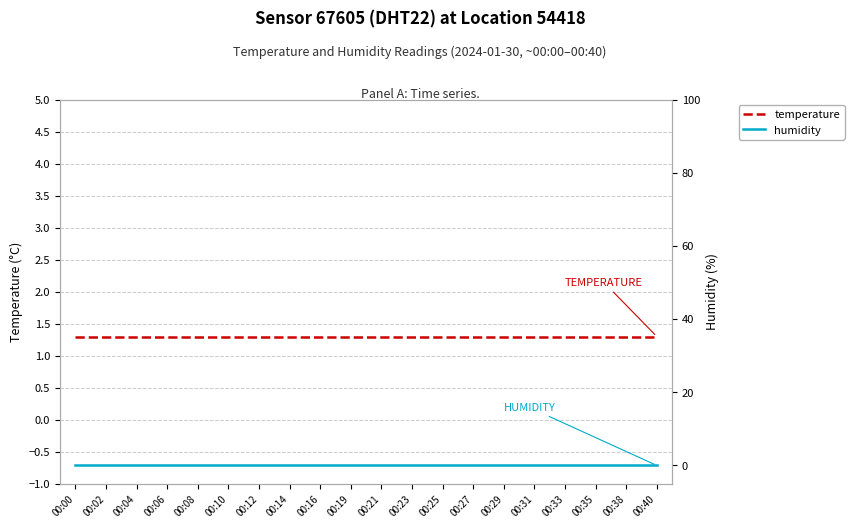

Between 00:00 and 00:29, which series saw the biggest shift?

temperature